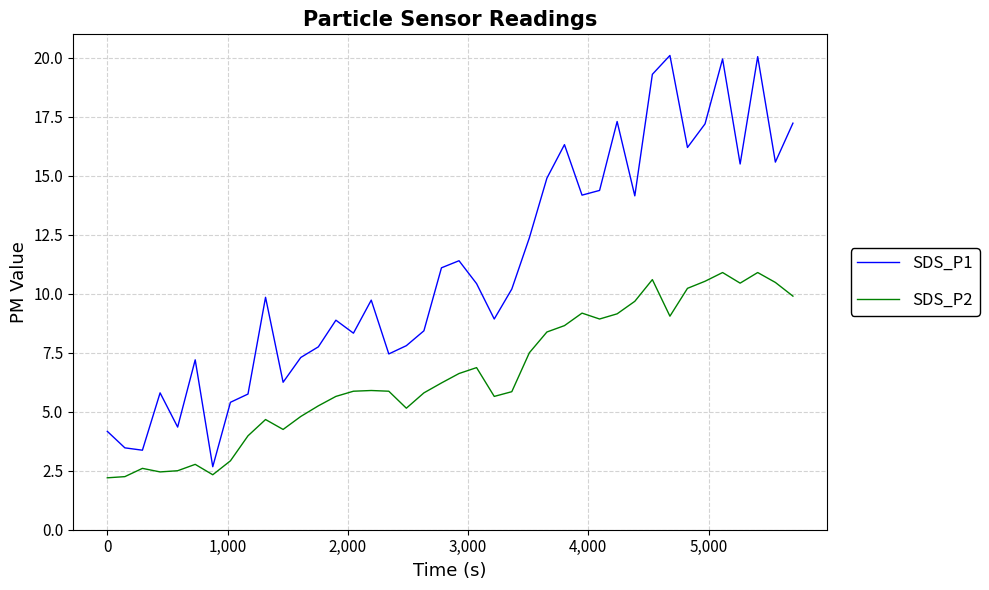

At how many categories does at least one series exceed 17?

7